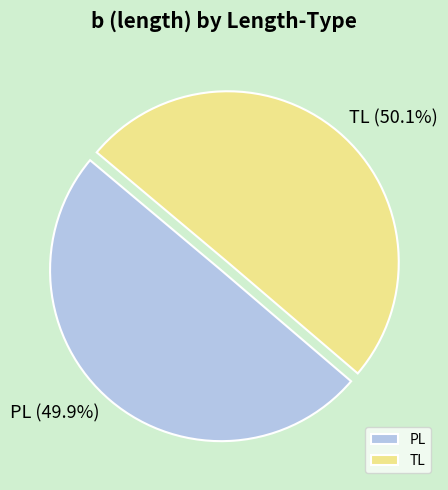

Is there a majority slice in this chart?

Yes